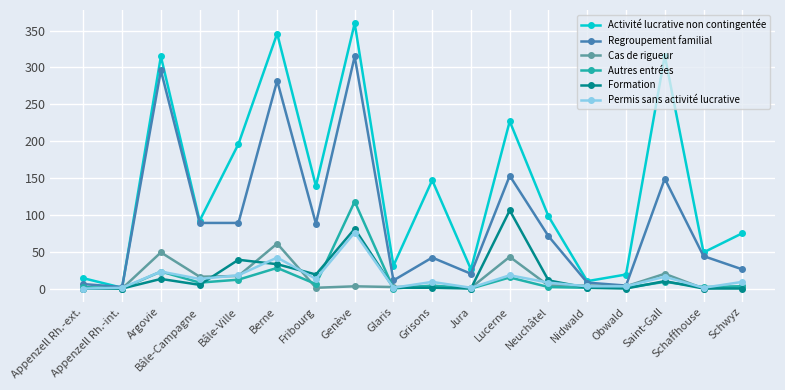

What is the greatest value displayed?

360